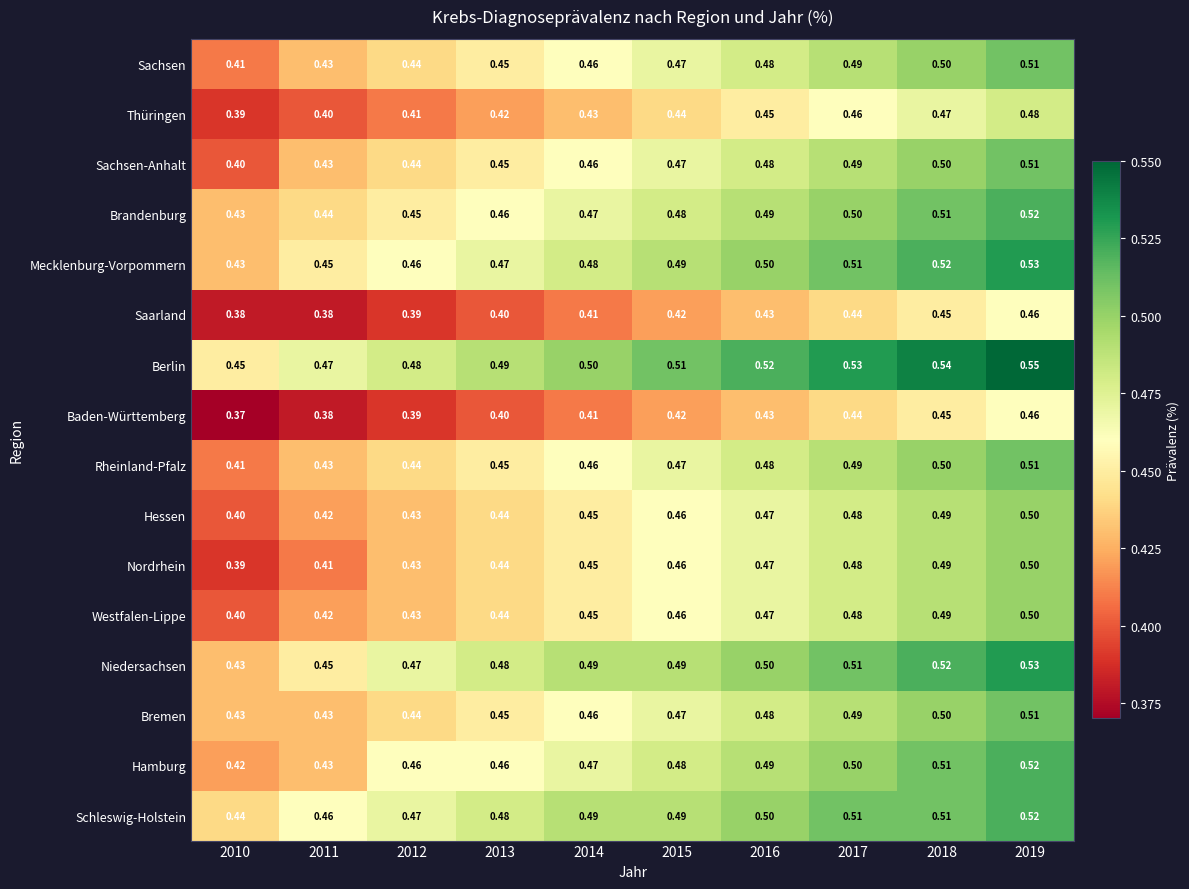

Which series has the largest total across all categories?

Berlin